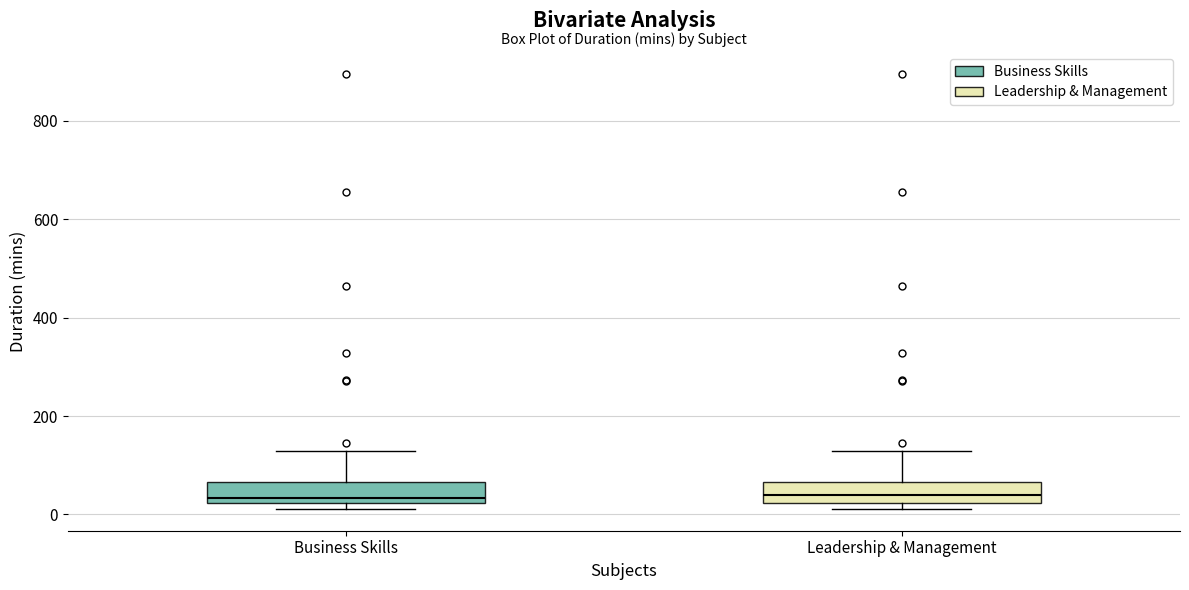

Reading left to right, read every box against the y-axis: the position of its median line, the range the box covers, and the ends of its whiskers. The values are not printed on the chart, so give them approximately, as read against the axis.

Business Skills: median 40, box 20 to 60, whiskers 20 (just below the box's lower edge) to 120
Leadership & Management: median 40, box 20 to 60, whiskers 20 (just below the box's lower edge) to 120